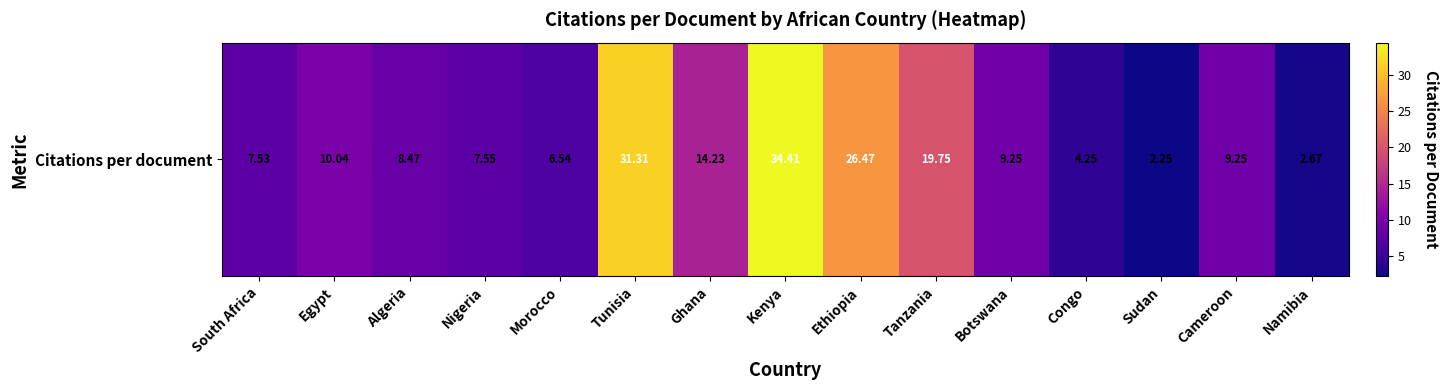

List the labels in order of value, largest first.

Kenya, Tunisia, Ethiopia, Tanzania, Ghana, Egypt, Botswana, Cameroon, Algeria, Nigeria, South Africa, Morocco, Congo, Namibia, Sudan